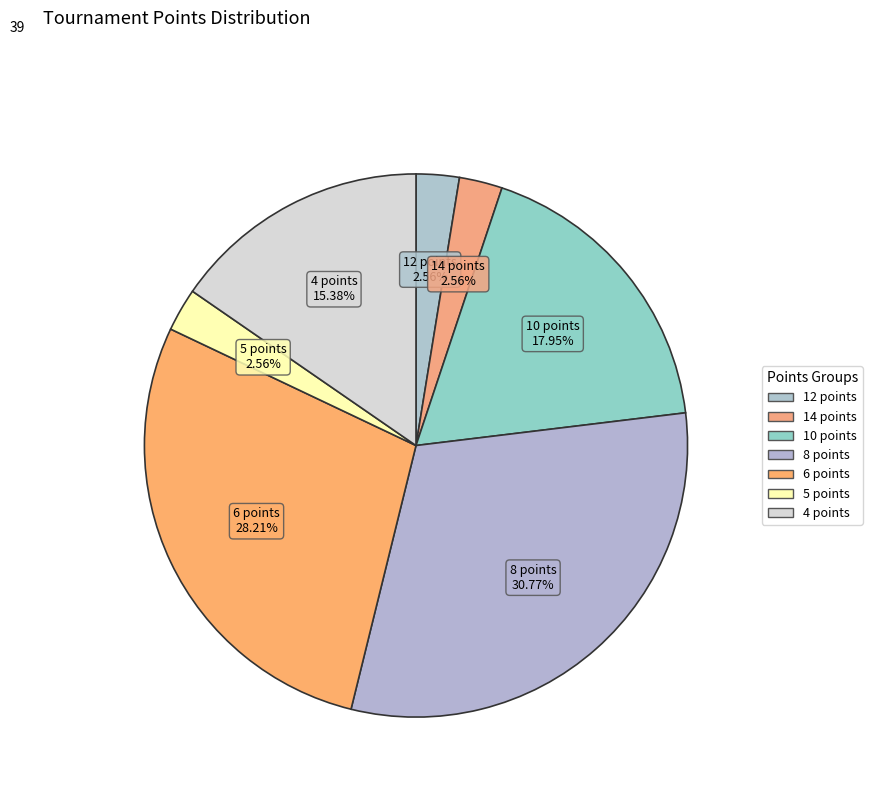

Which category has the smallest portion of the pie?

12 points